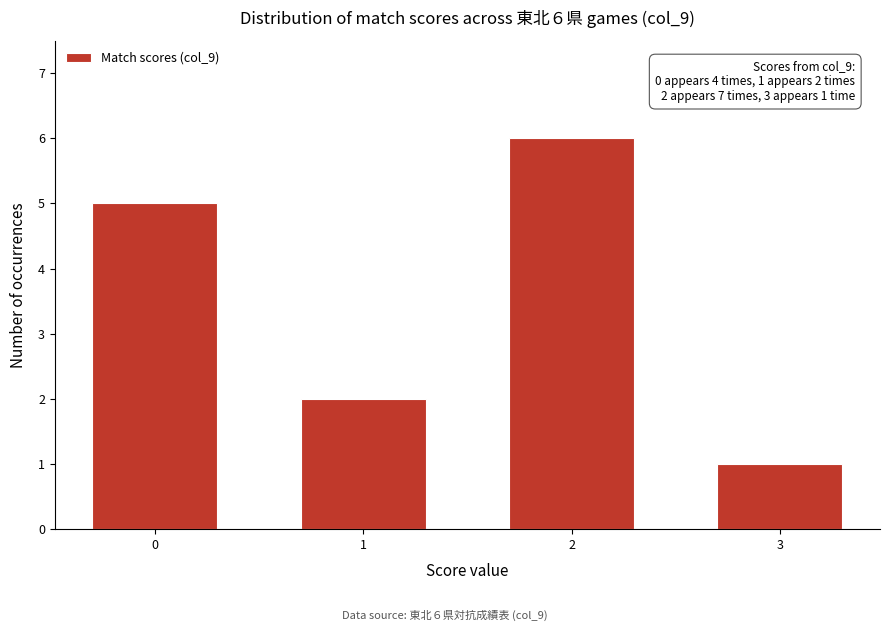

Reading right to left, list all the values displayed in this chart.

3=1	2=6	1=2	0=5